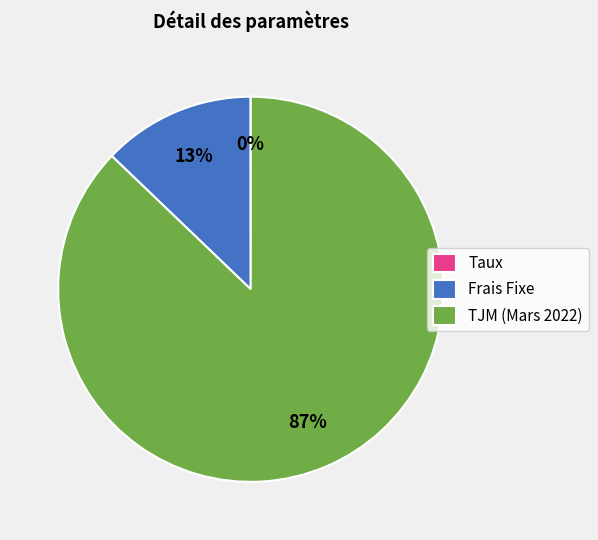

Which slice is the largest?

TJM (Mars 2022)